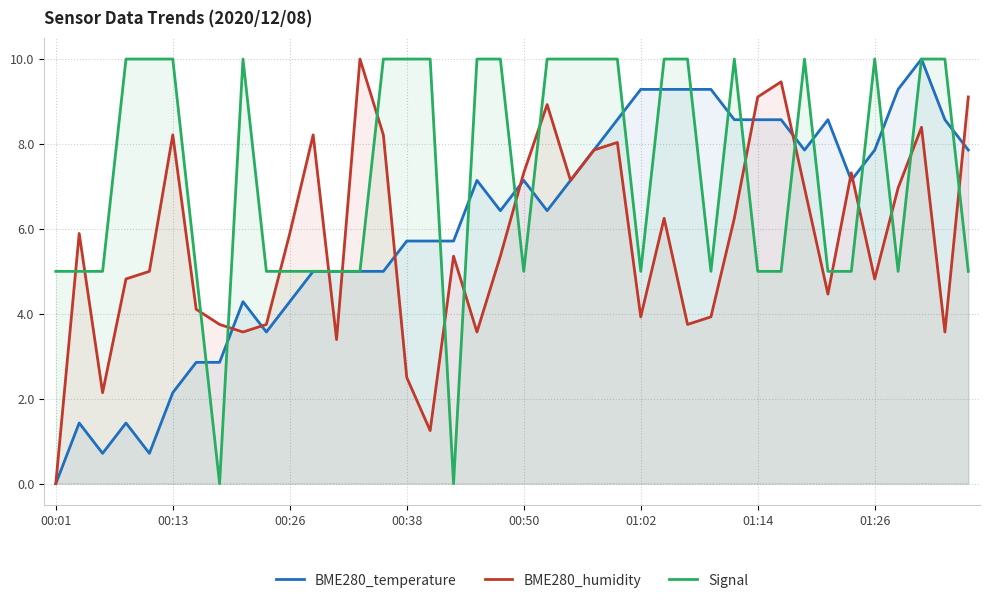

Which series has the widest spread of values?

BME280_temperature